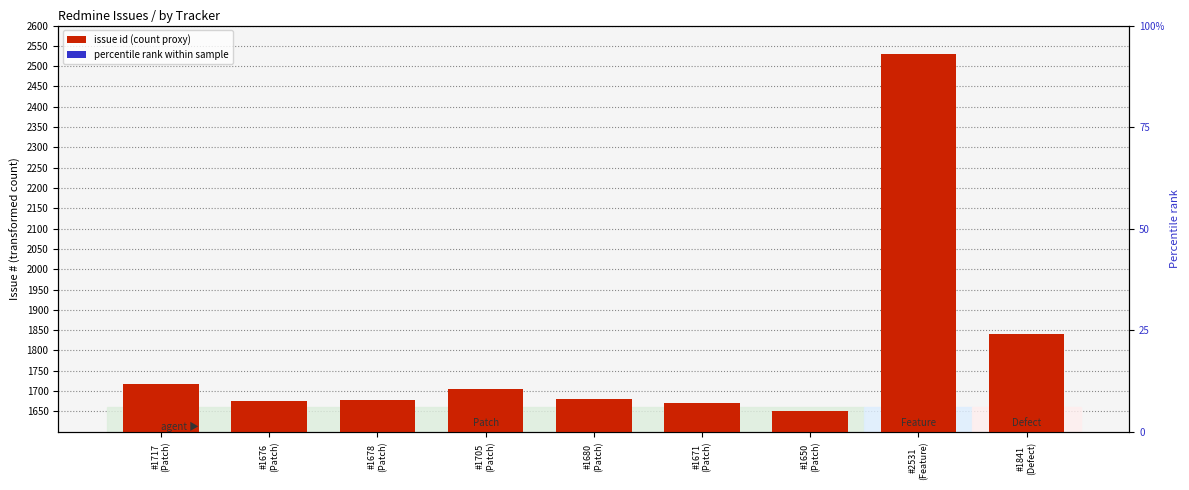

The value of percentile rank within sample at #1680
(Patch) is 25.0. True or false?

True